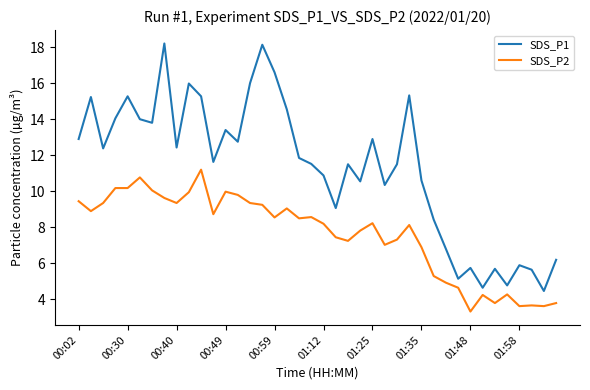

What is the difference between the maximum and minimum values in the SDS_P1 series?

13.7